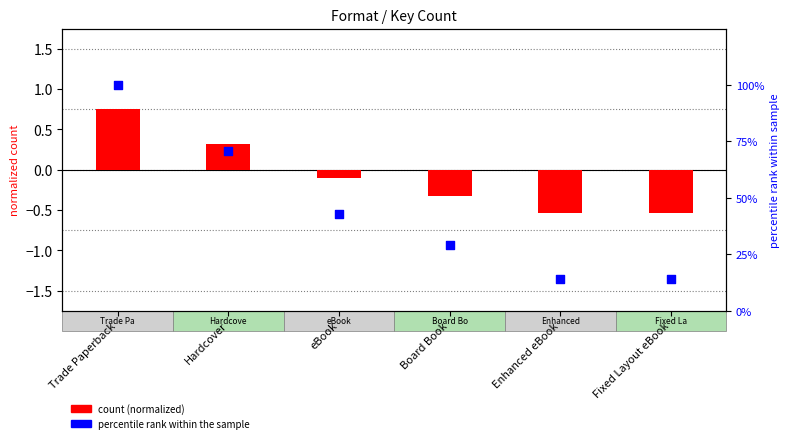

At how many categories does at least one series exceed 89?

1